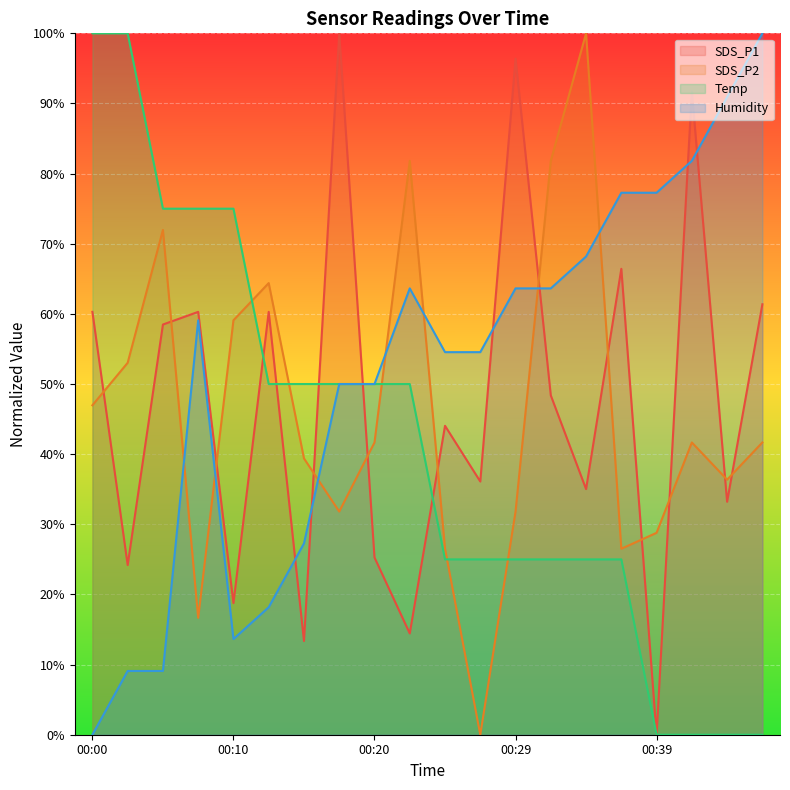

What is the spread (max minus min) of values at 00:17?

0.7